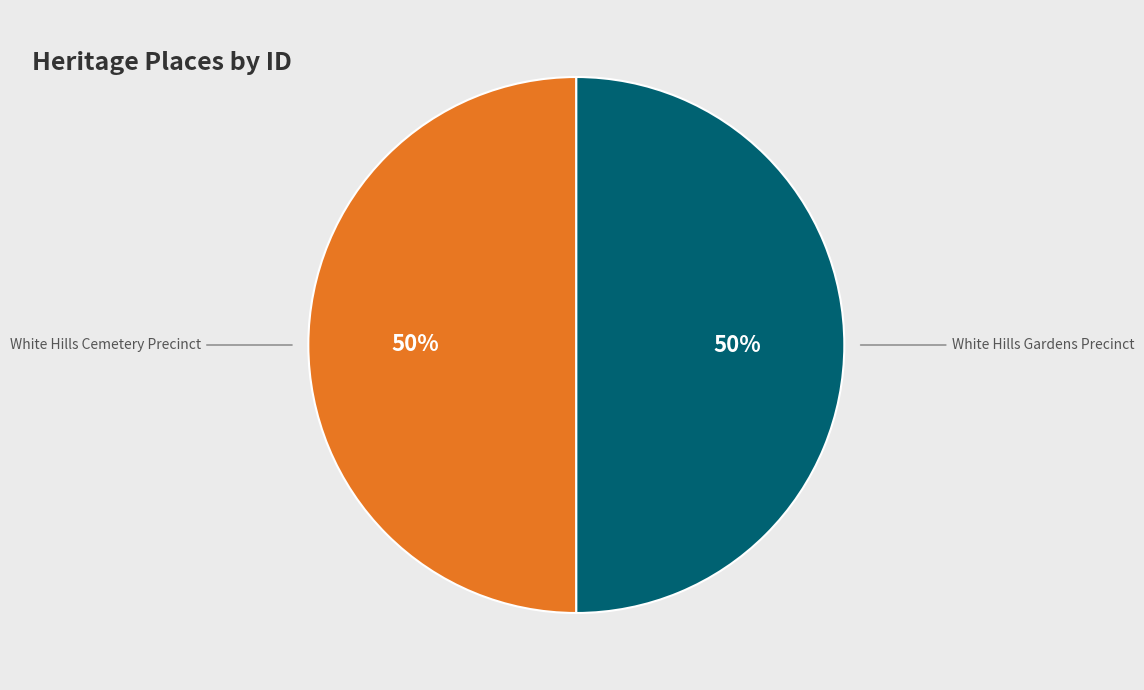

To the nearest percent, what is the average slice percentage?

50%